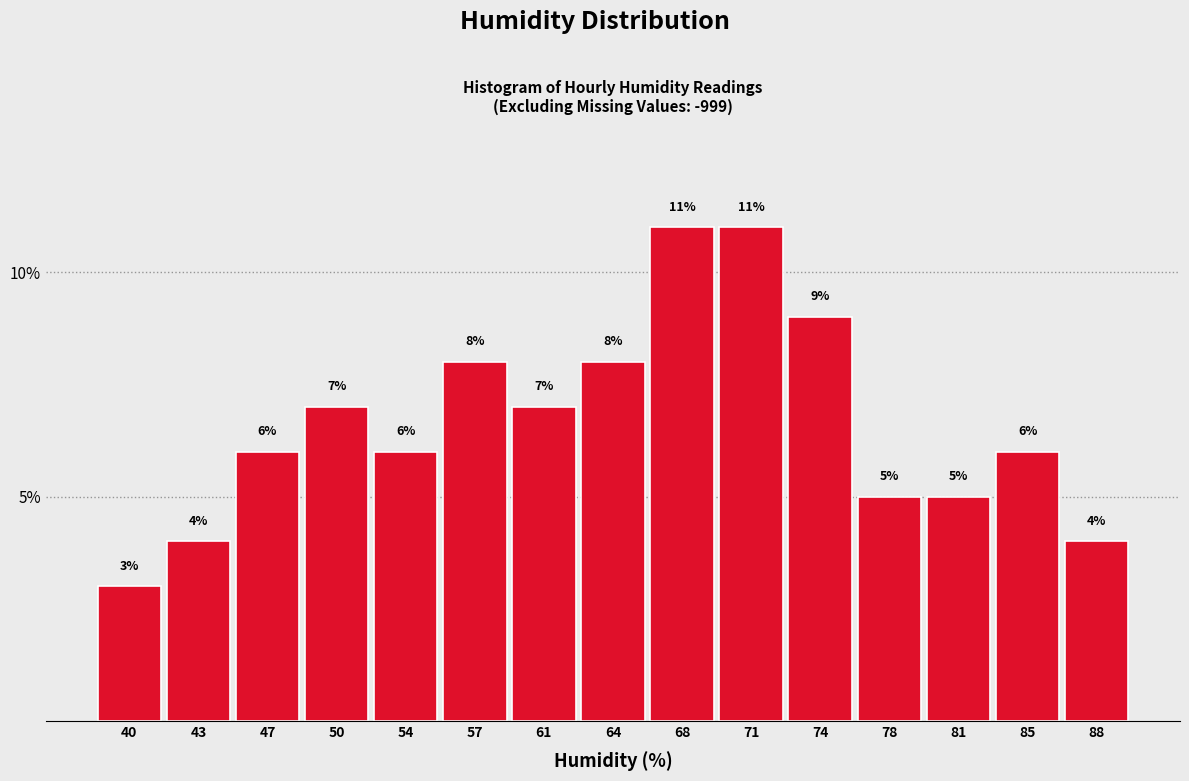

How tall is the bar that spans 76.0 to 79.5 on the x-axis? The bar edges are not printed on the chart, so give them approximately, as read against the axis.

5